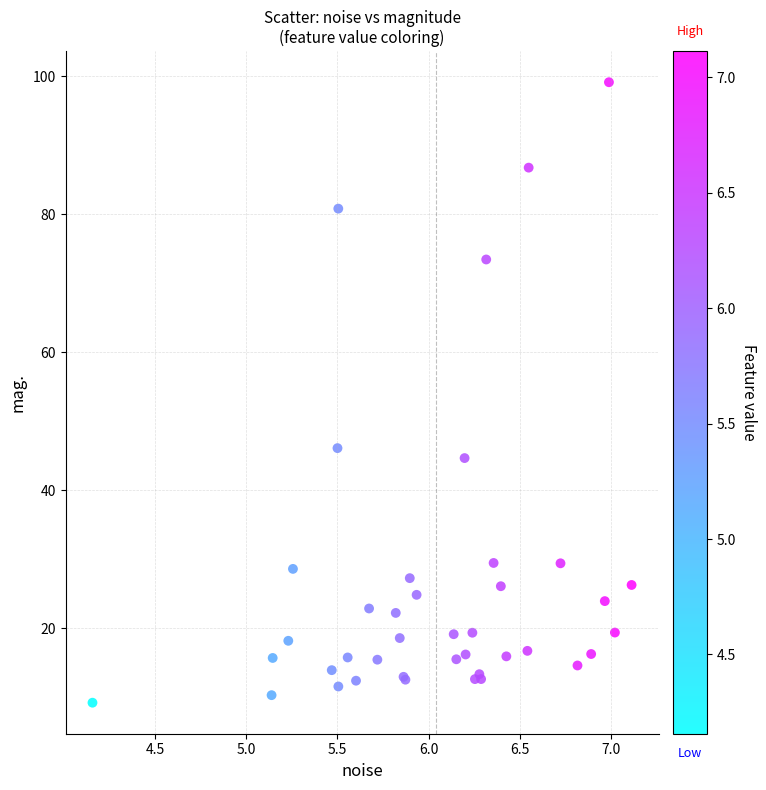

What Y value in the scatter plot is closest to 54?

46.1